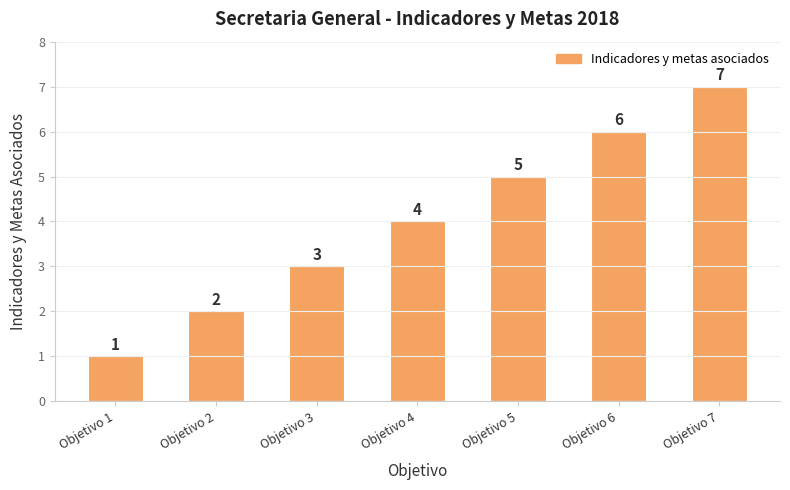

At which label is the value closest to 4?

Objetivo 4